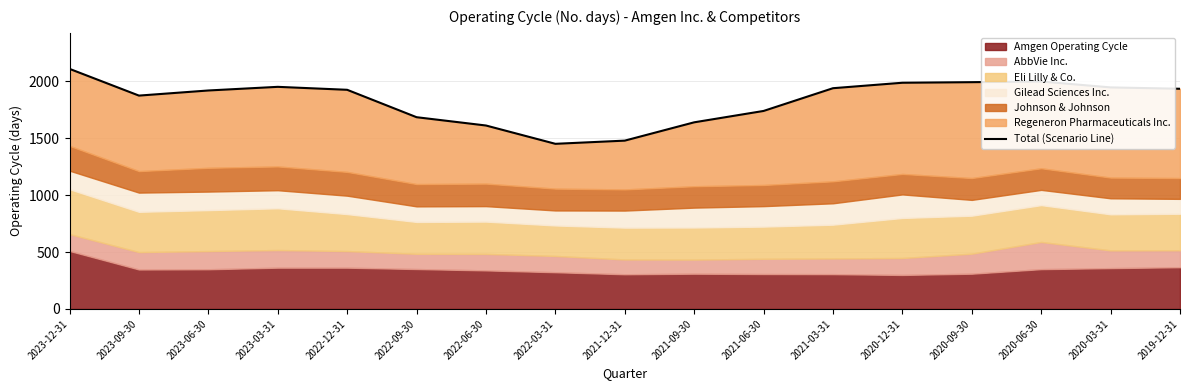

True or false: there are more than 2 points higher than both neighbors.

False